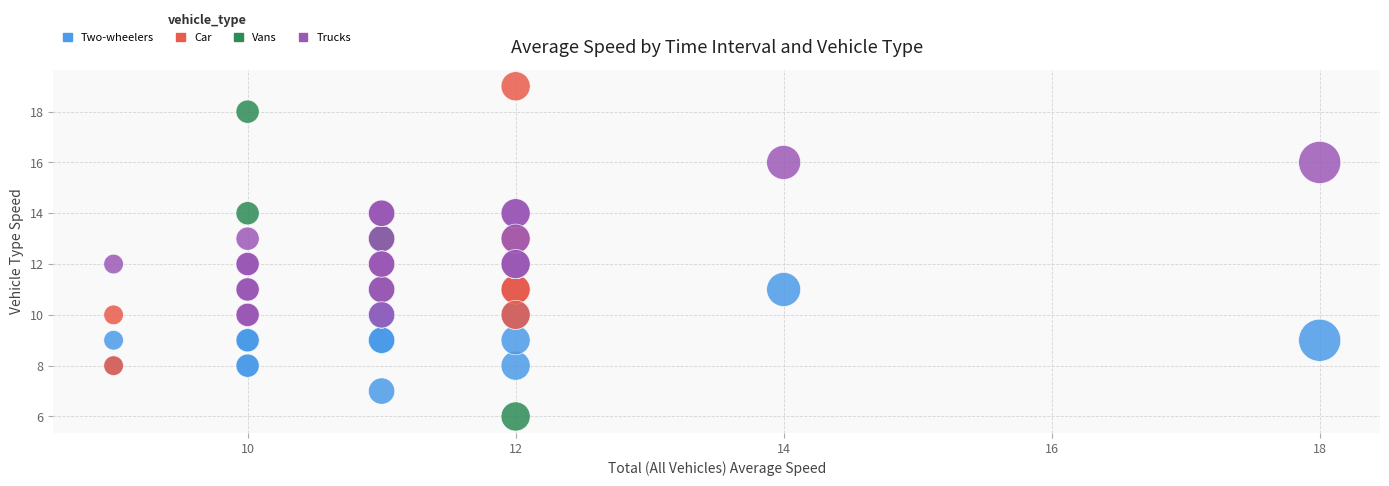

Which series has the widest spread of Y values?

Vans